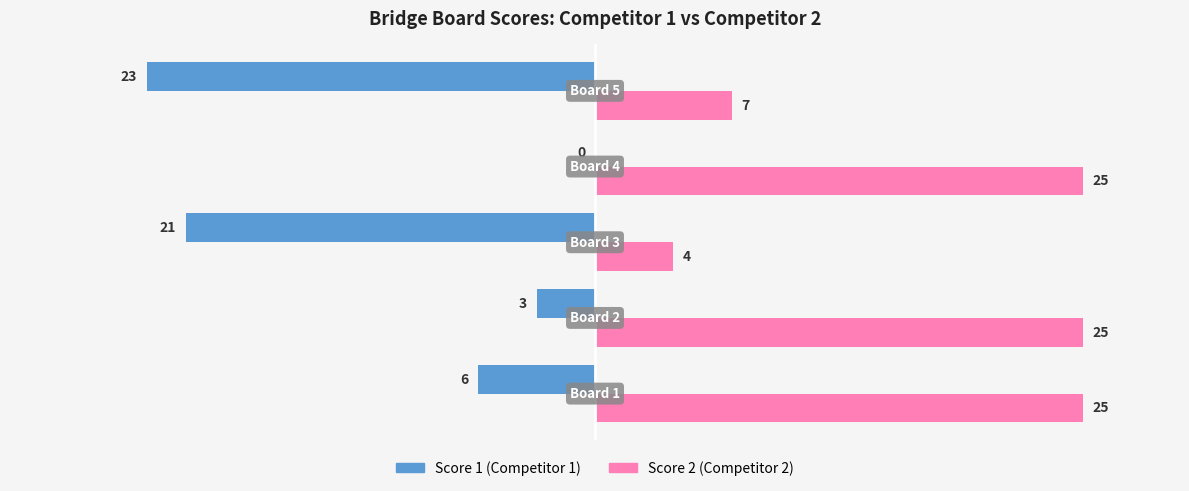

What is the greatest value displayed?

25